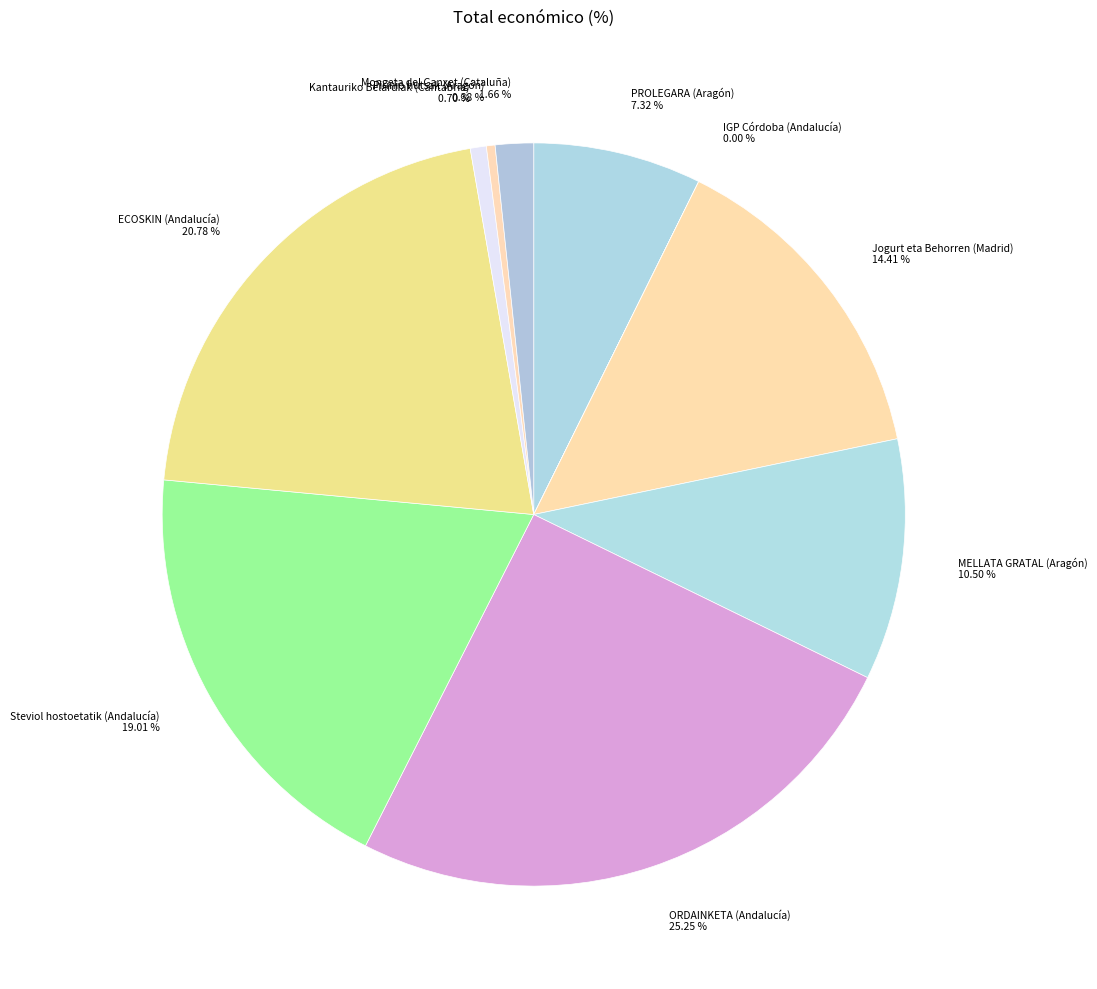

True or false: Steviol hostoetatik (Andalucía) accounts for 19% of the total.

True